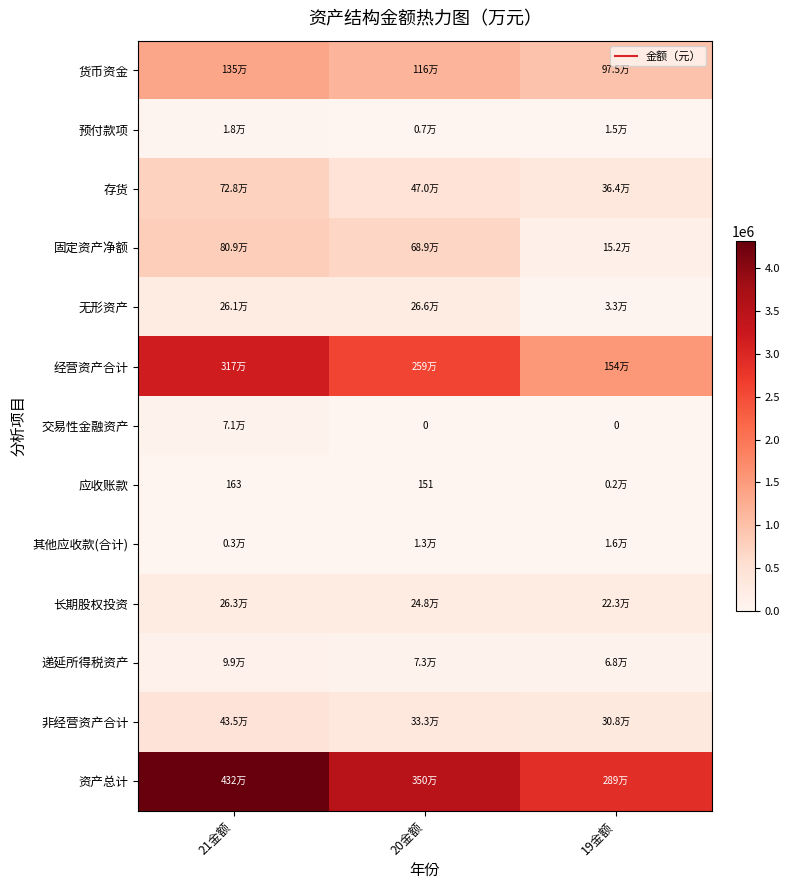

At which category is the sum across all series the highest?

21金额